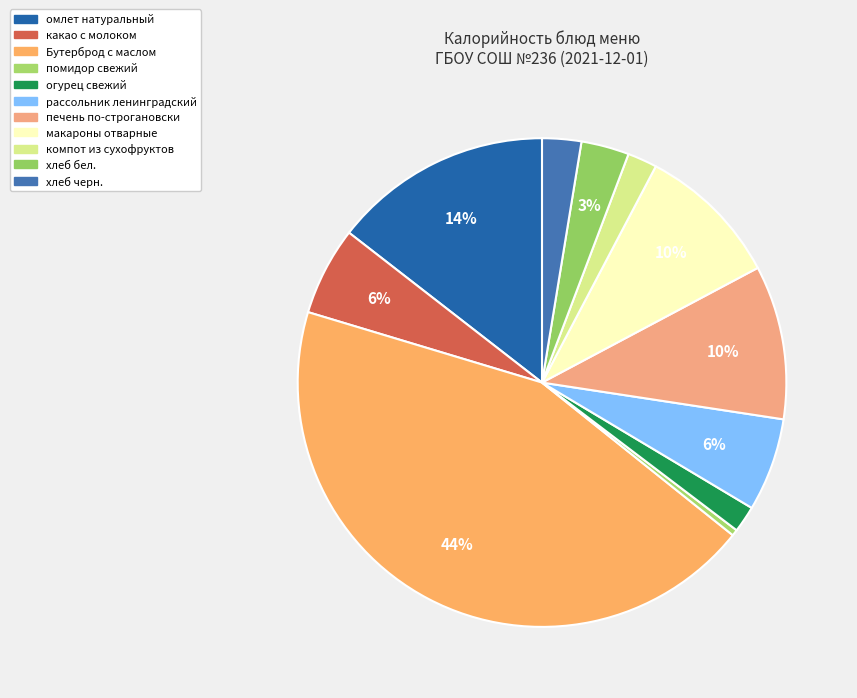

Between хлеб черн. and макароны отварные, which is larger?

макароны отварные